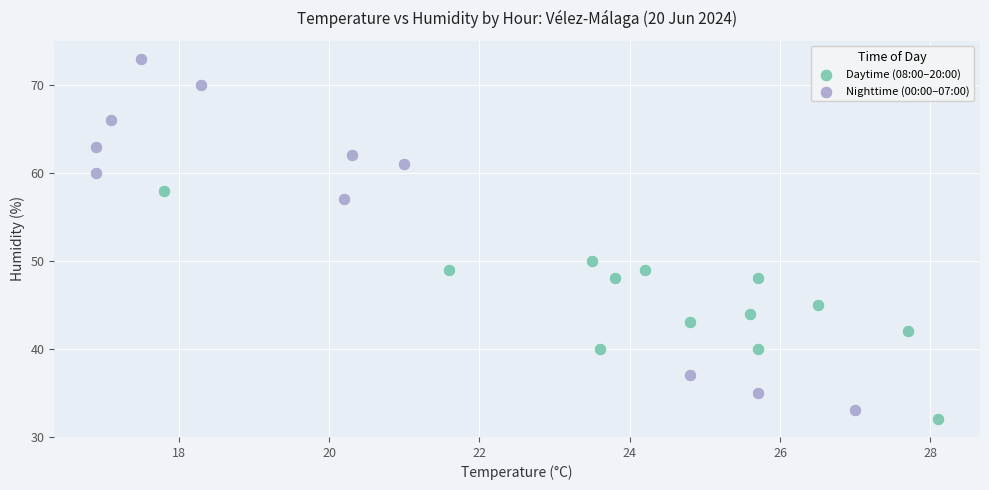

What are all the series names shown in the legend?

Daytime (08:00–20:00), Nighttime (00:00–07:00)